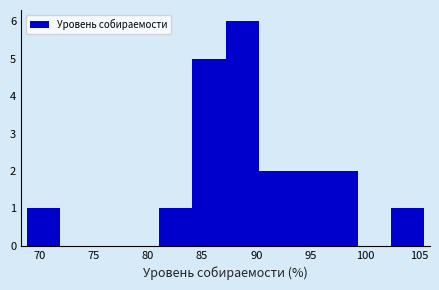

Over which range of the x-axis is the bar tallest?

87.0 to 90.0